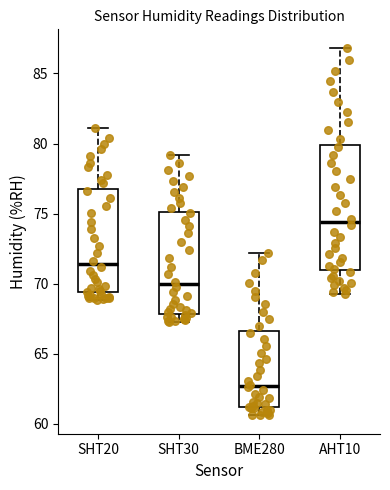

Reading left to right, transcribe this box plot: for each box, give where its median line is, the range the box spans, and where its two whiskers end, as read against the y-axis. The values are not printed on the chart, so give them approximately, as read against the axis.

SHT20: median 71.5, box 69.5 to 77.0, whiskers 69.0 to 81.0
SHT30: median 70.0, box 68.0 to 75.0, whiskers 67.5 to 79.0
BME280: median 62.5, box 61.0 to 66.5, whiskers 60.5 to 72.0
AHT10: median 74.5, box 71.0 to 80.0, whiskers 69.5 to 87.0